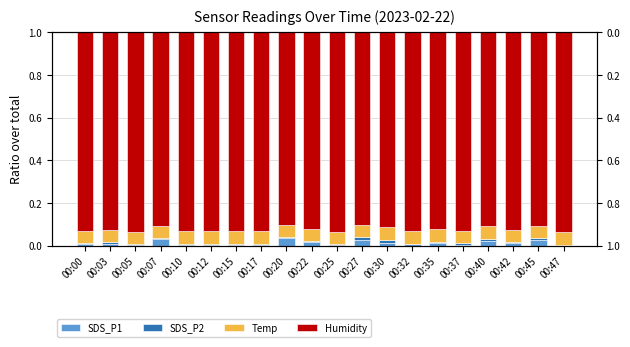

Reading left to right, what are all the values shown in this chart?

SDS_P1: 00:00=0.0	00:03=0.0	00:05=0.0	00:07=0.0	00:10=0.0	00:12=0.0	00:15=0.0	00:17=0.0	00:20=0.0	00:22=0.0	00:25=0.0	00:27=0.0	00:30=0.0	00:32=0.0	00:35=0.0	00:37=0.0	00:40=0.0	00:42=0.0	00:45=0.0	00:47=0.0
SDS_P2: 00:00=0.0	00:03=0.0	00:05=0.0	00:07=0.0	00:10=0.0	00:12=0.0	00:15=0.0	00:17=0.0	00:20=0.0	00:22=0.0	00:25=0.0	00:27=0.0	00:30=0.0	00:32=0.0	00:35=0.0	00:37=0.0	00:40=0.0	00:42=0.0	00:45=0.0	00:47=0.0
Temp: 00:00=0.1	00:03=0.1	00:05=0.1	00:07=0.1	00:10=0.1	00:12=0.1	00:15=0.1	00:17=0.1	00:20=0.1	00:22=0.1	00:25=0.1	00:27=0.1	00:30=0.1	00:32=0.1	00:35=0.1	00:37=0.1	00:40=0.1	00:42=0.1	00:45=0.1	00:47=0.1
Humidity: 00:00=0.9	00:03=0.9	00:05=0.9	00:07=0.9	00:10=0.9	00:12=0.9	00:15=0.9	00:17=0.9	00:20=0.9	00:22=0.9	00:25=0.9	00:27=0.9	00:30=0.9	00:32=0.9	00:35=0.9	00:37=0.9	00:40=0.9	00:42=0.9	00:45=0.9	00:47=0.9